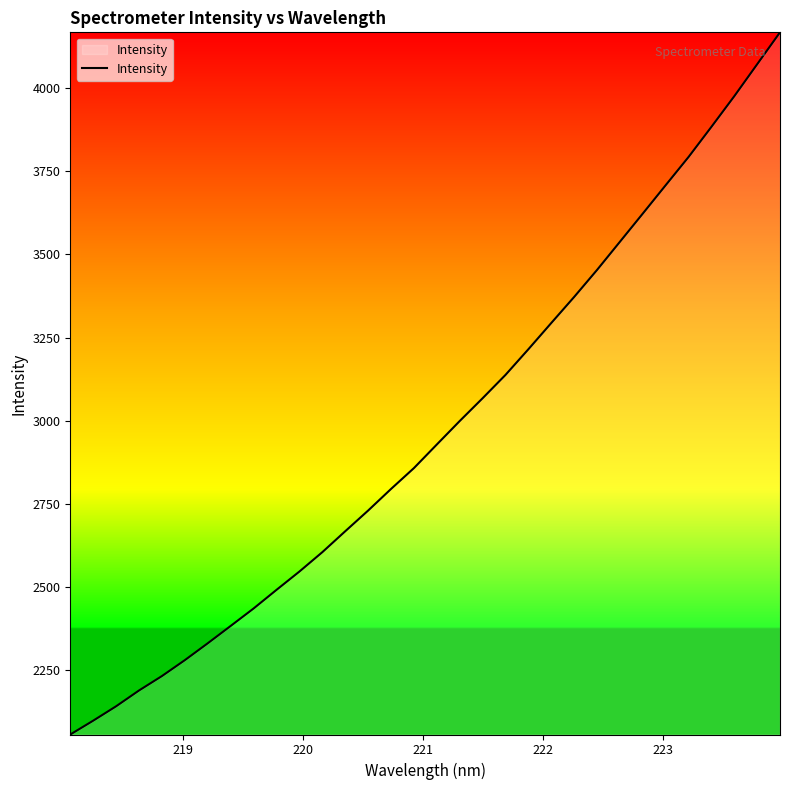

What is the sum of all values?

95077.3